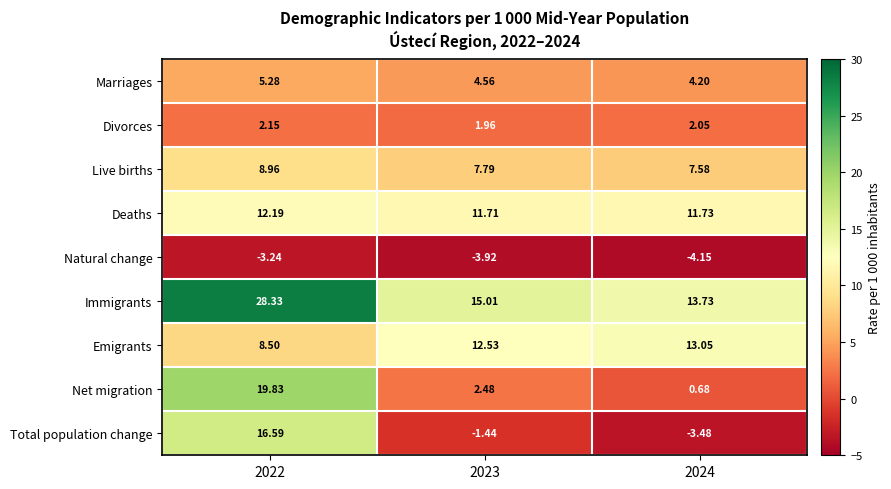

Which series has the largest total across all categories?

Immigrants